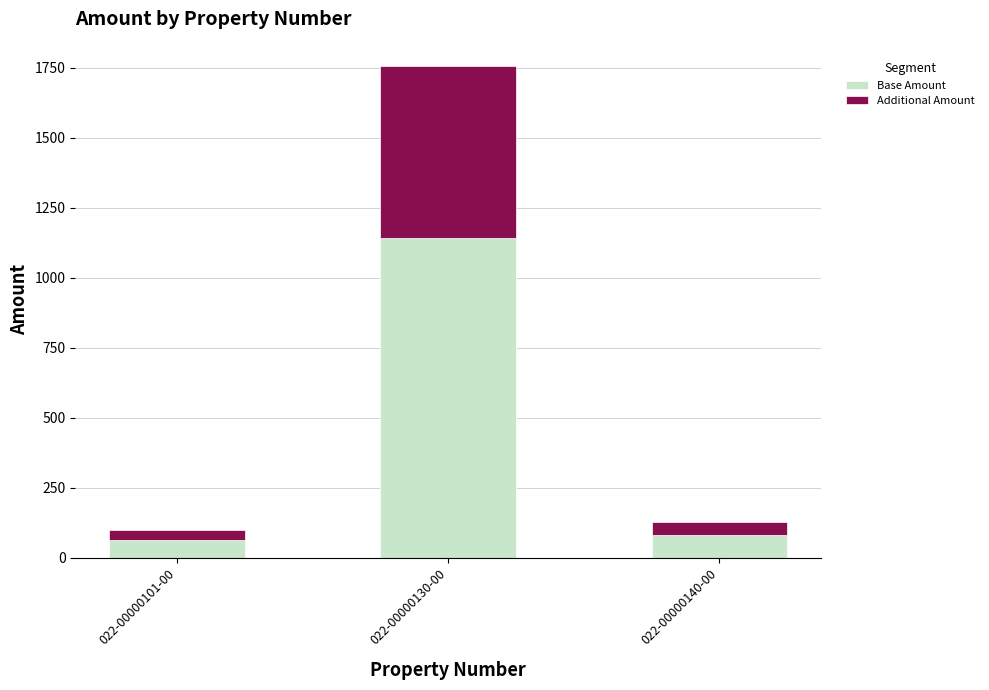

Reading left to right, what are the values for Base Amount?

022-00000101-00=64.9	022-00000130-00=1141.6	022-00000140-00=82.0